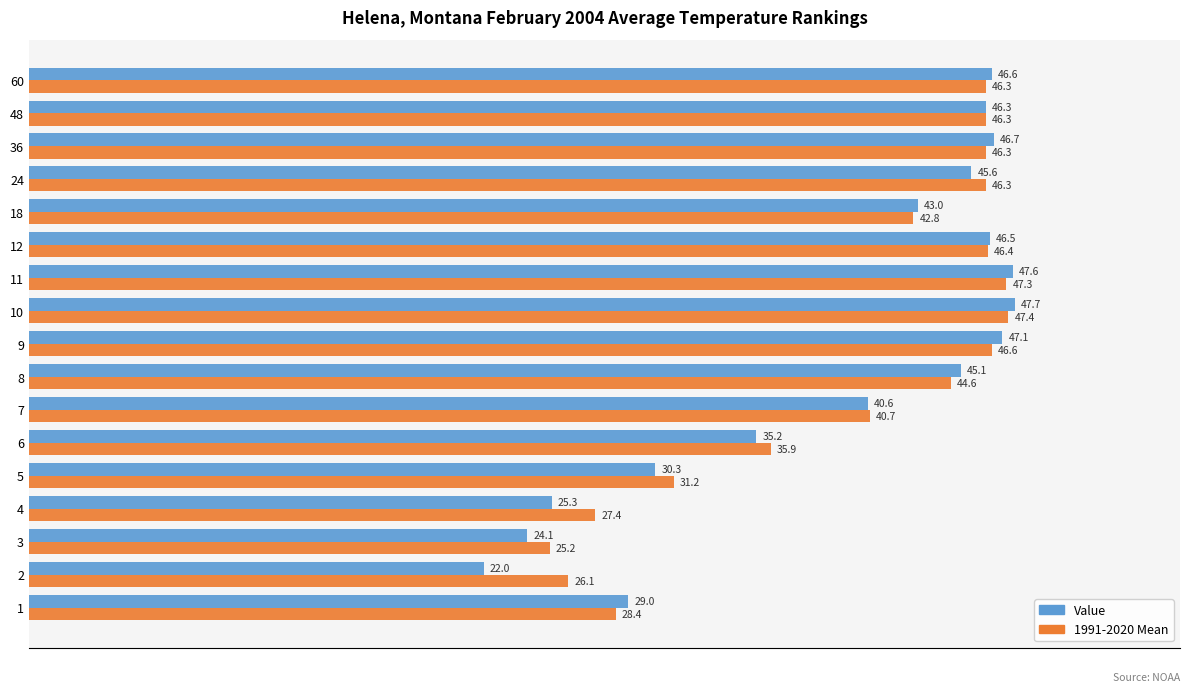

What is the minimum value shown in the chart?

22.0